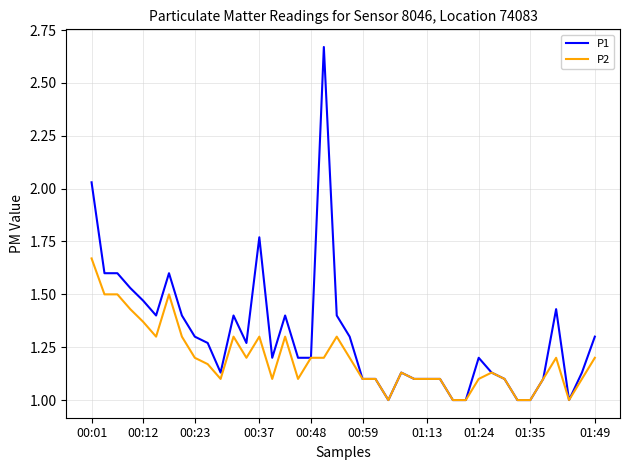

What is the smallest value displayed?

1.0